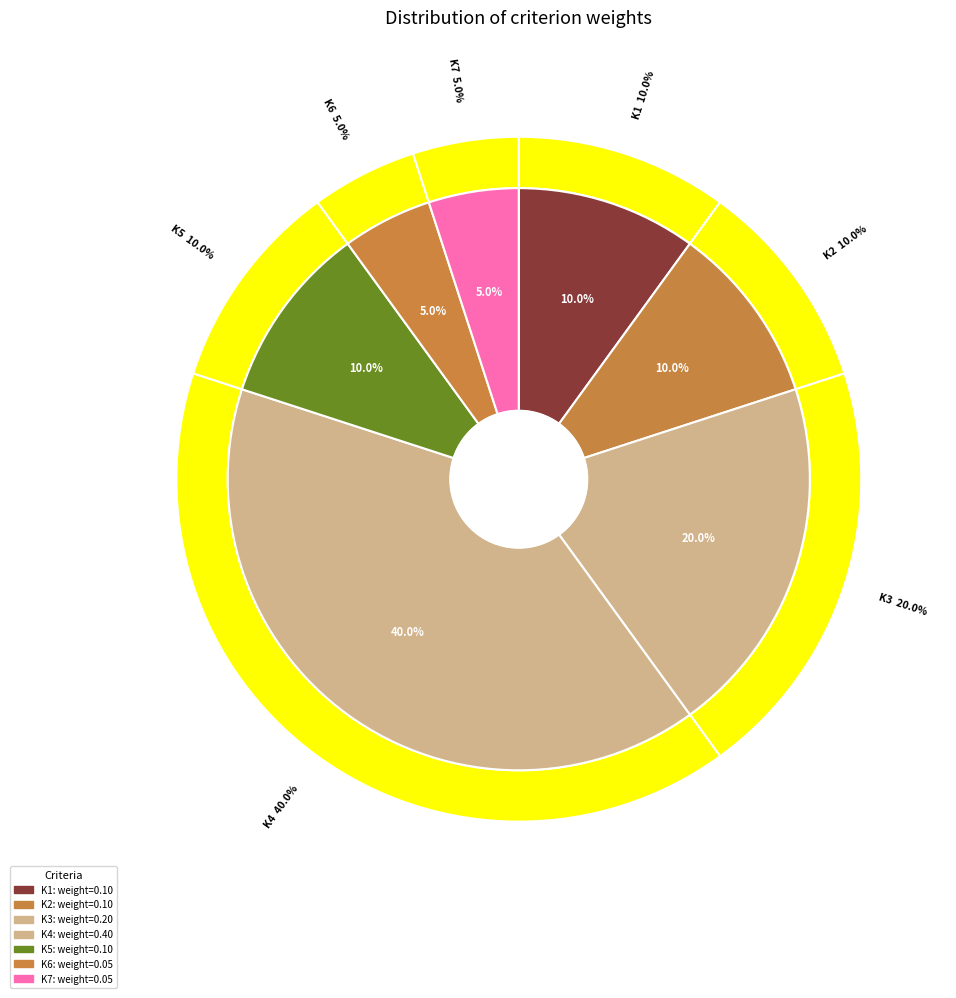

True or false: K7 accounts for 1% of the total.

False